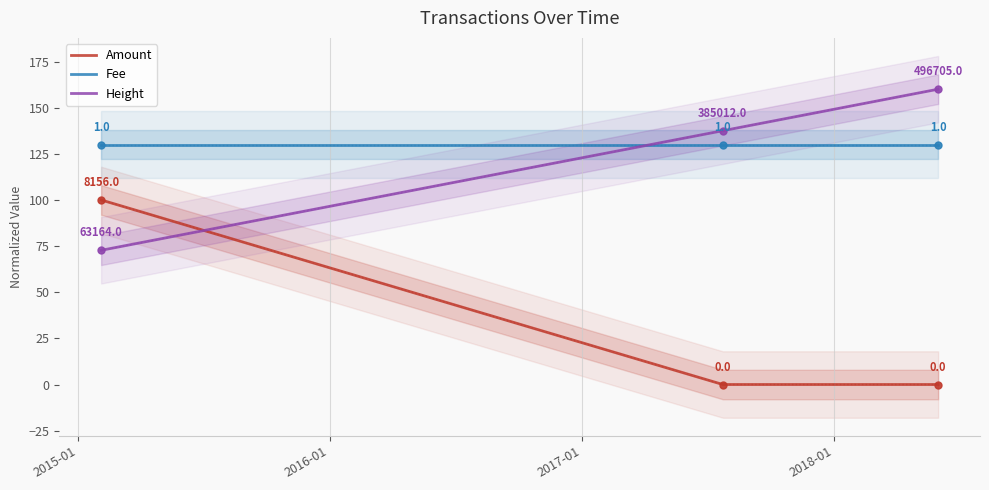

How many lines are shown in the chart?

3